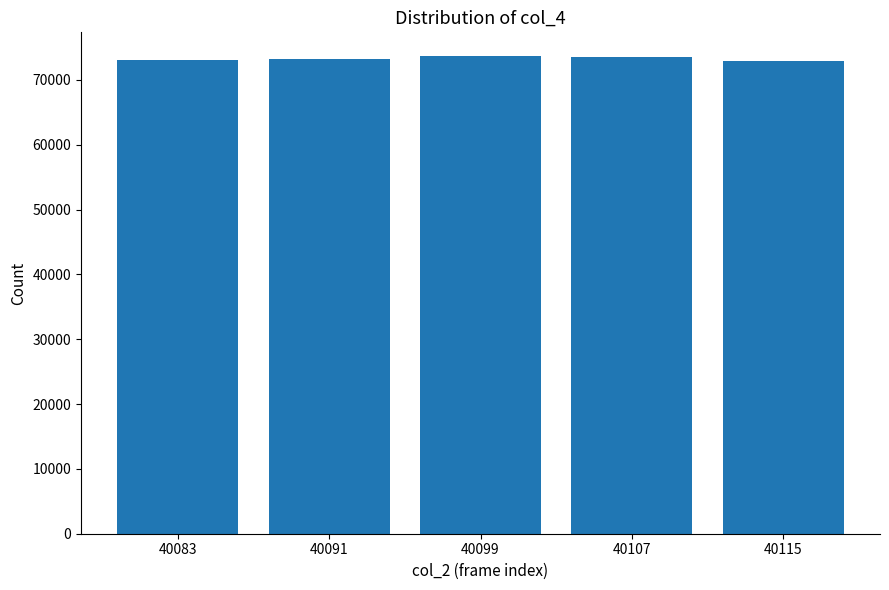

What is the ratio of the value at 40091 to the value at 40083?

1.0